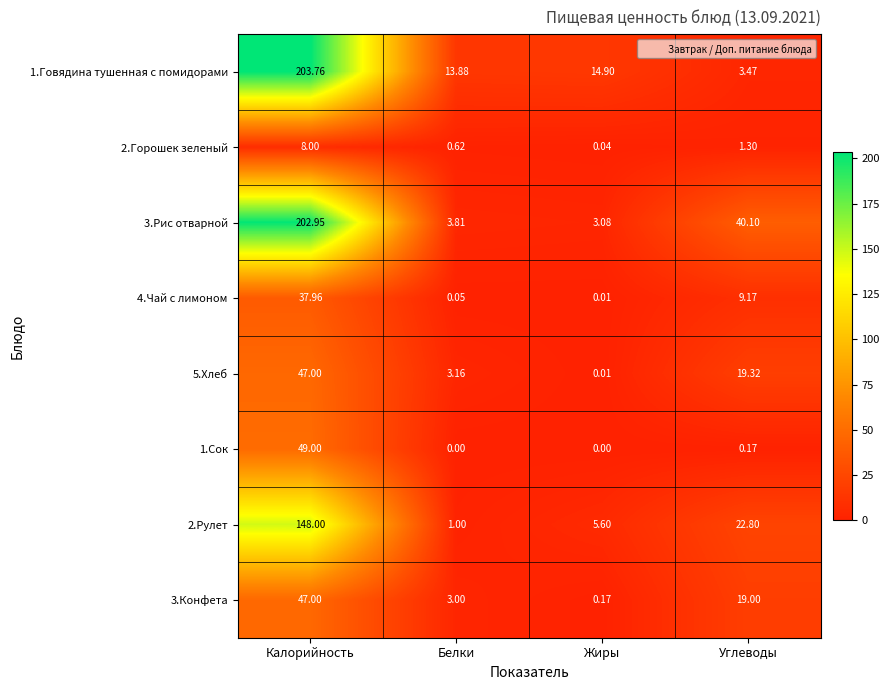

Where is 4.Чай с лимоном nearest to the value 18?

Углеводы